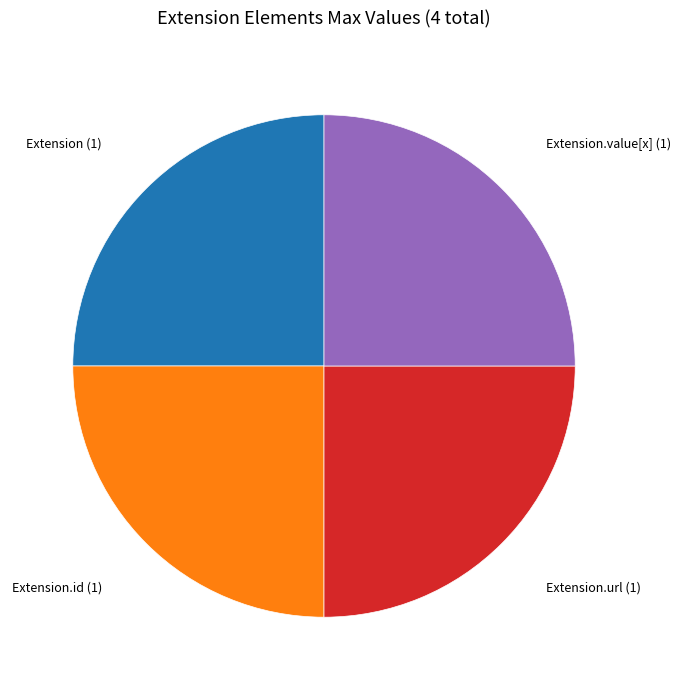

Is there a majority slice in this chart?

No